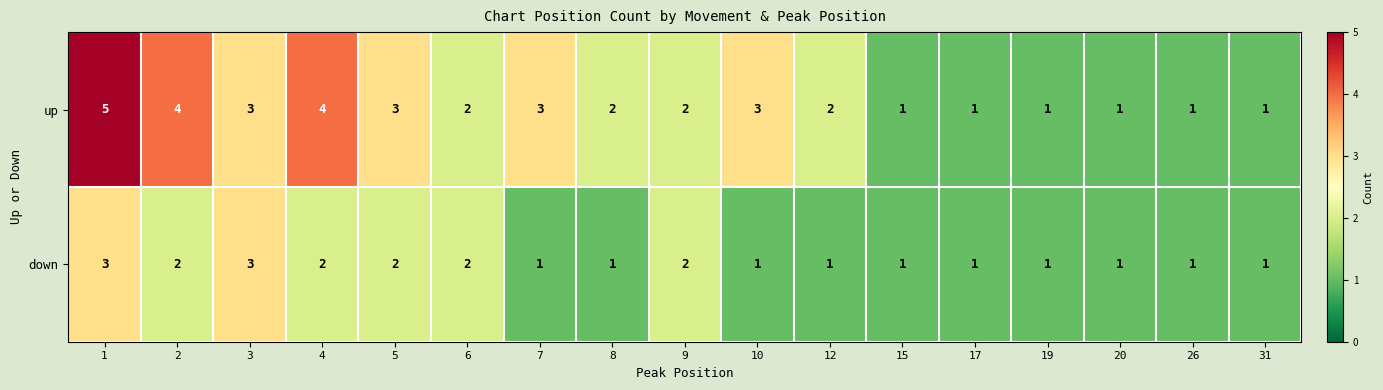

What is the maximum value shown in the chart?

5